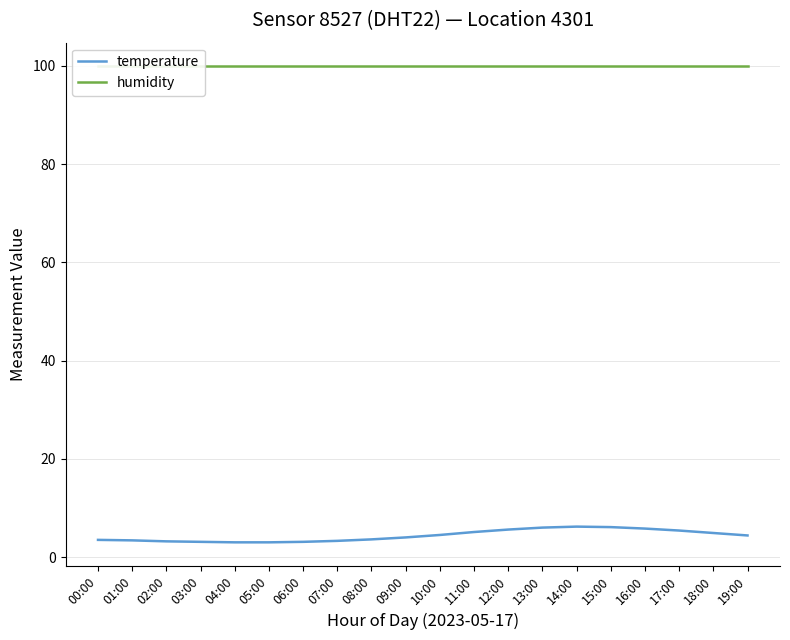

The value of temperature at 17:00 is 1.6. True or false?

False